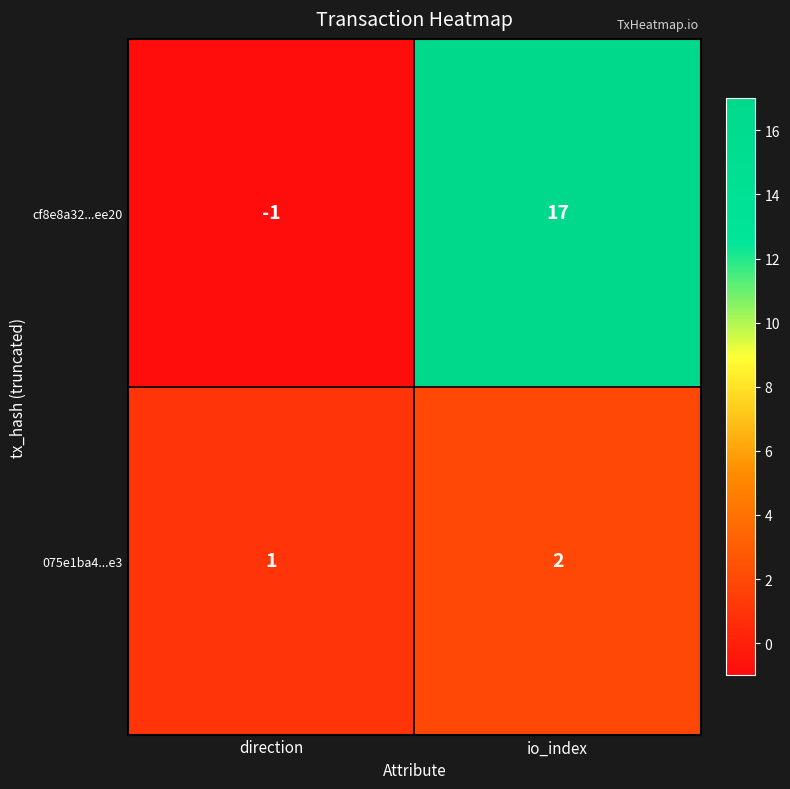

The cf8e8a32...ee20 series shows 28 at io_index. True or false?

False